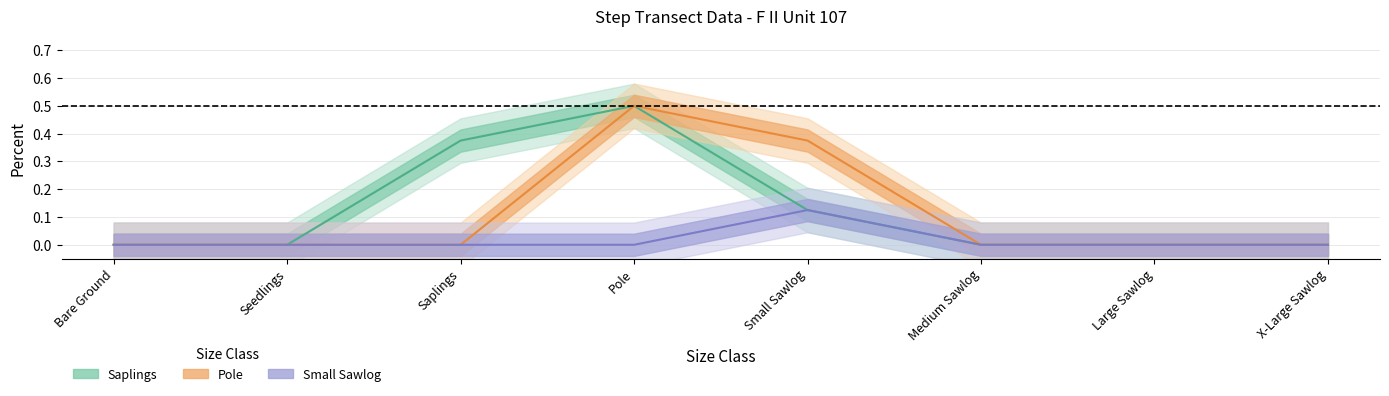

Where is Saplings nearest to the value 0?

Bare Ground